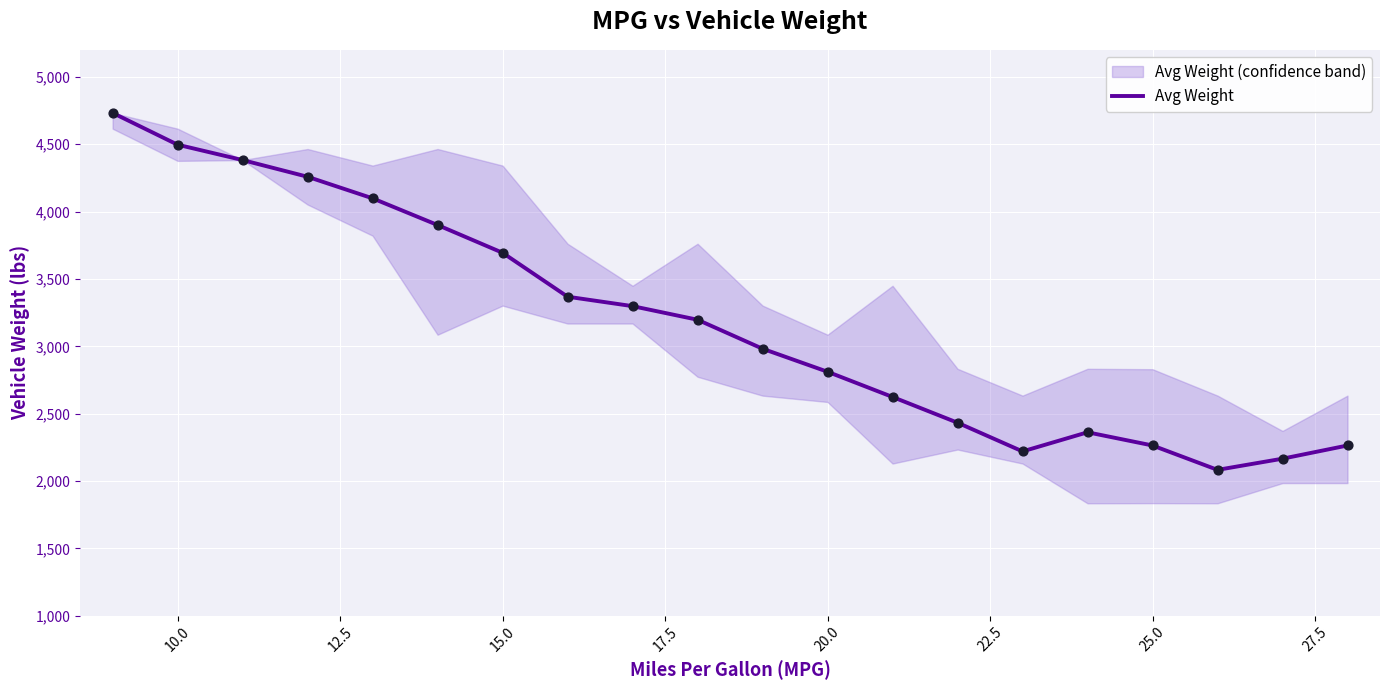

Which series has the widest spread of Y values?

avg_weight